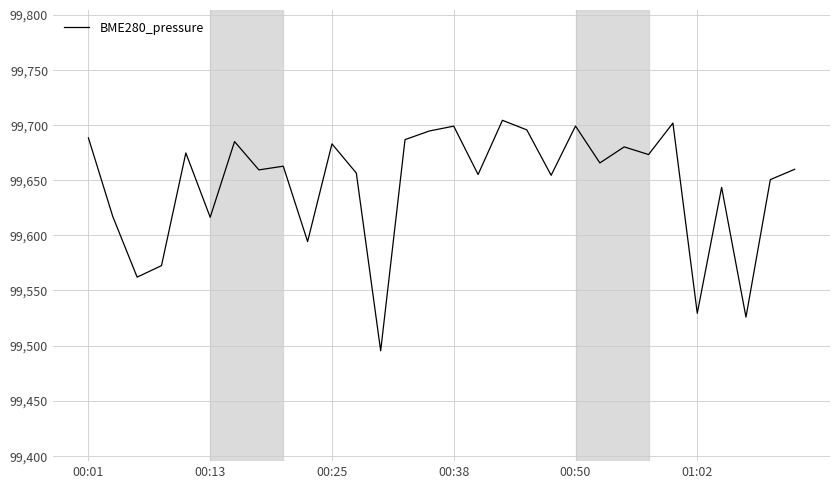

What is the difference between the maximum and minimum values?

209.0